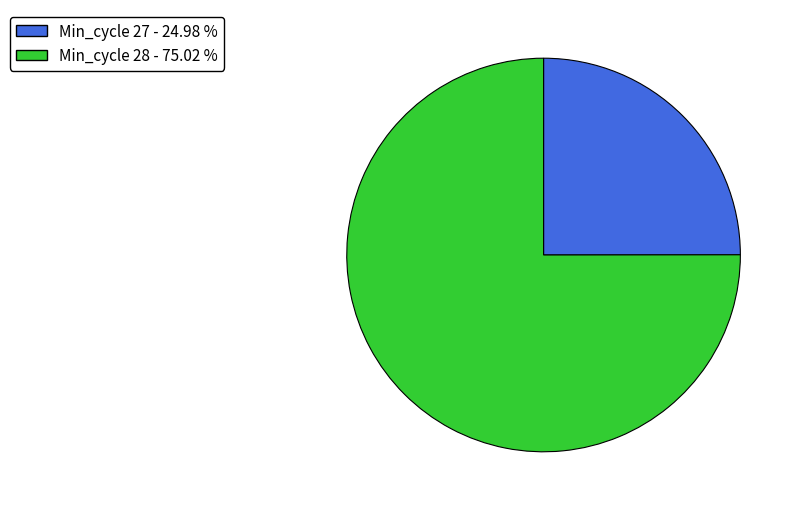

Is there a majority slice in this chart?

Yes